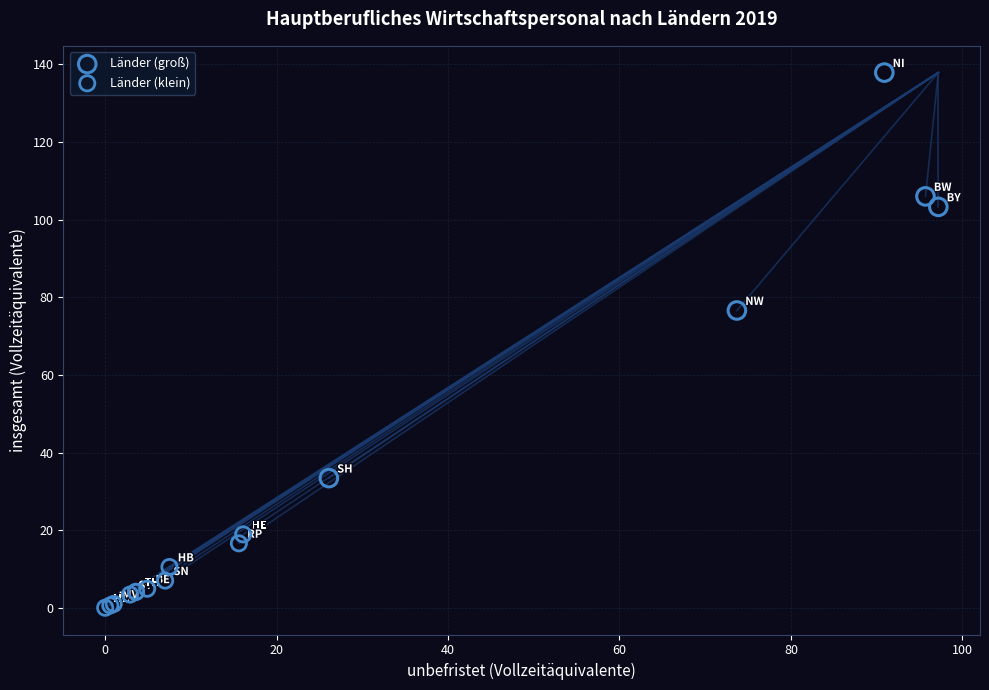

Which series has the largest Y range (max minus min)?

Länder (groß)